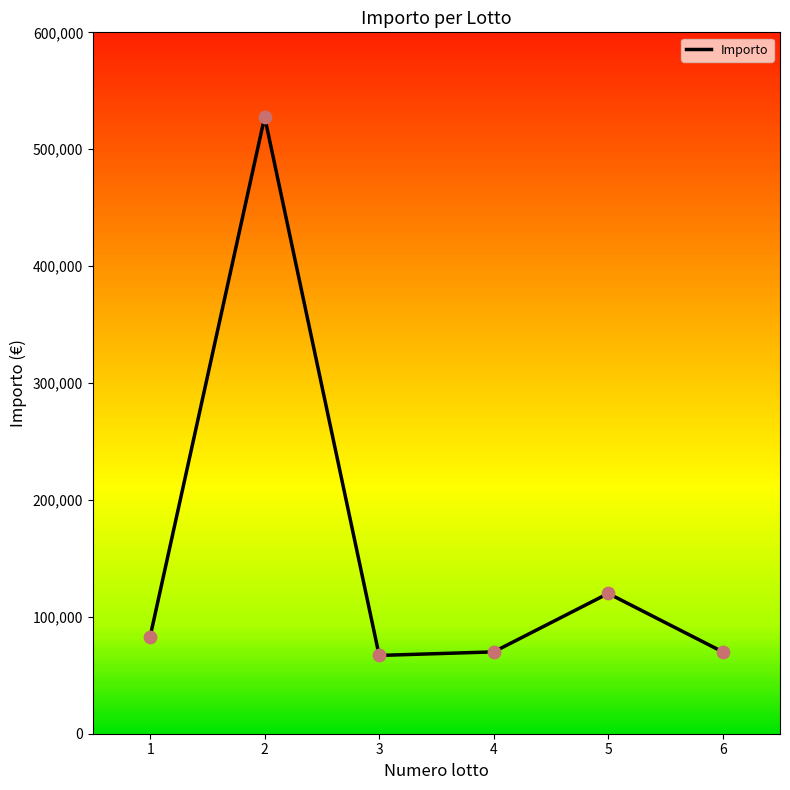

Between 2 and 6, which is larger?

2